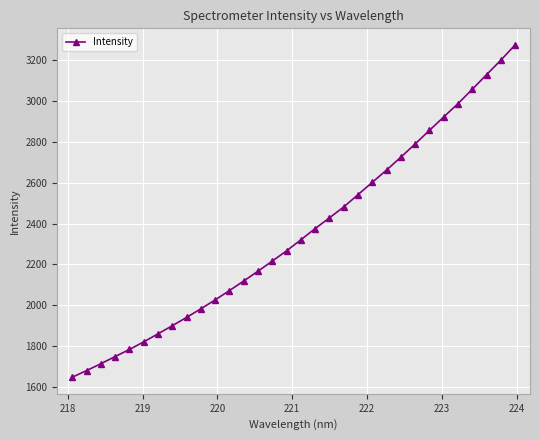

What is the difference between the second highest and minimum values?

1554.1